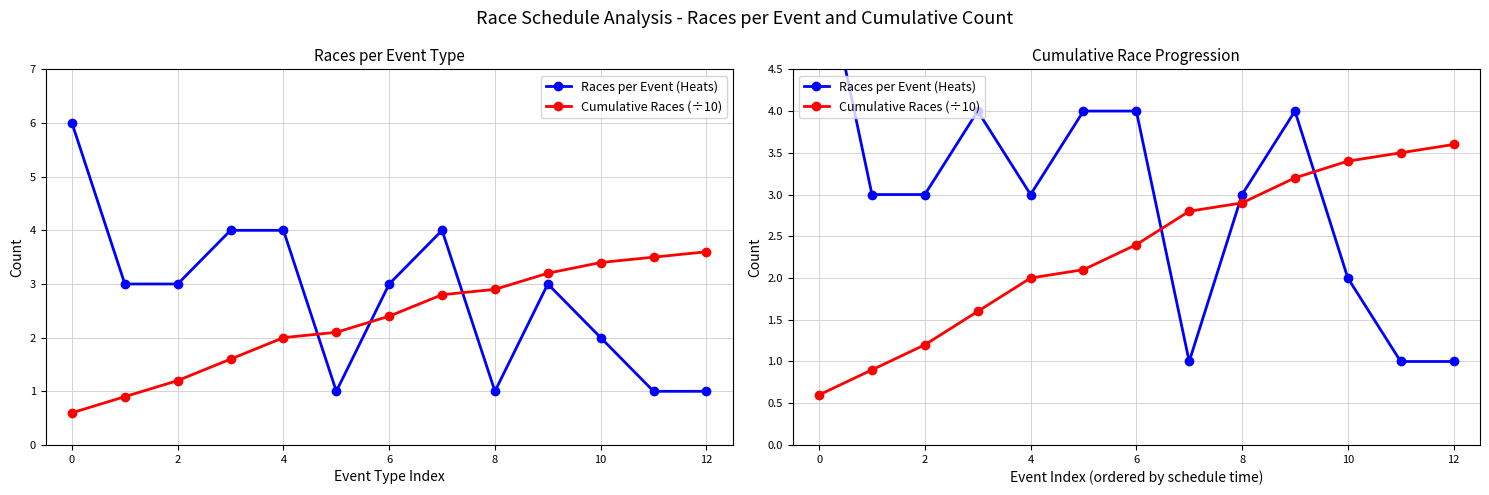

True or false: Cumulative Races (÷10) has a value of 3.4 at 10.

True